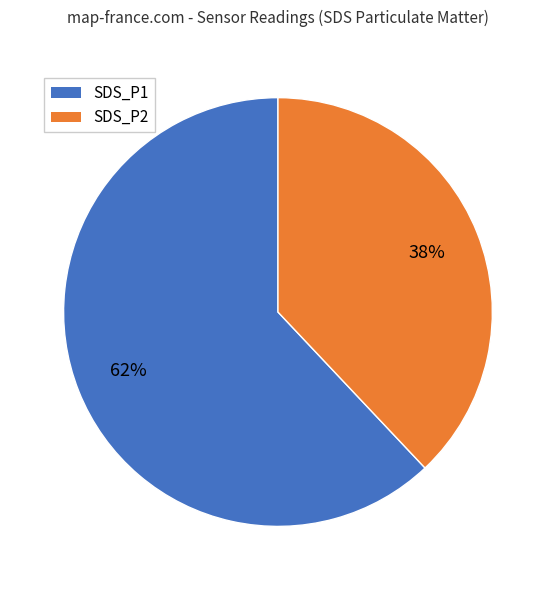

To the nearest percent, what is the combined percentage of SDS_P1 and SDS_P2?

100%